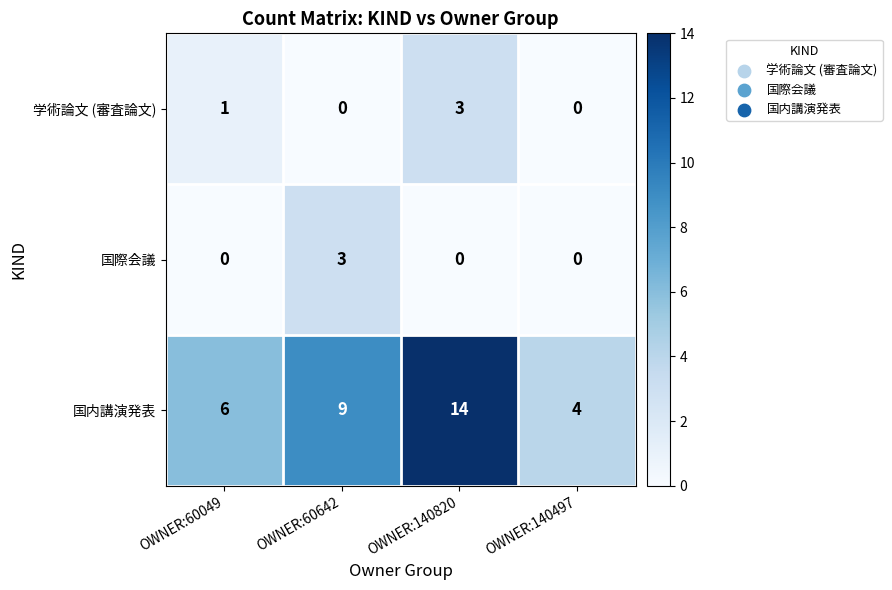

Reading right to left, transcribe all the data shown in this chart.

学術論文 (審査論文): OWNER:140497=0	OWNER:140820=3	OWNER:60642=0	OWNER:60049=1
国際会議: OWNER:140497=0	OWNER:140820=0	OWNER:60642=3	OWNER:60049=0
国内講演発表: OWNER:140497=4	OWNER:140820=14	OWNER:60642=9	OWNER:60049=6